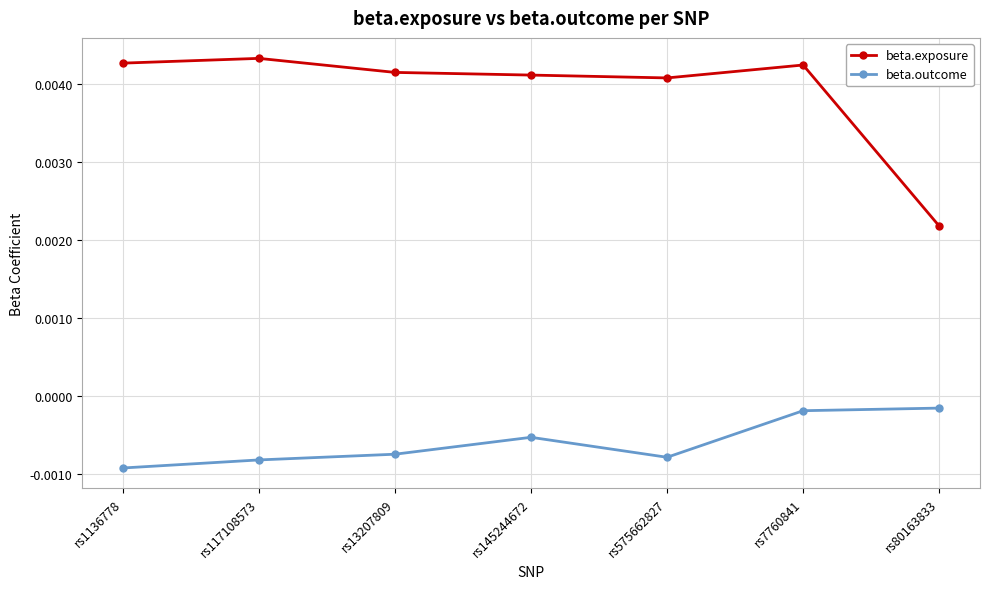

Rank the series by their maximum value, from lowest to highest.

beta.outcome, beta.exposure